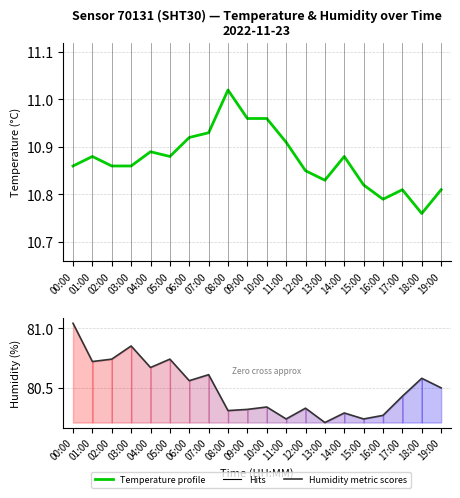

At which category does humidity reach its first local peak?

03:00